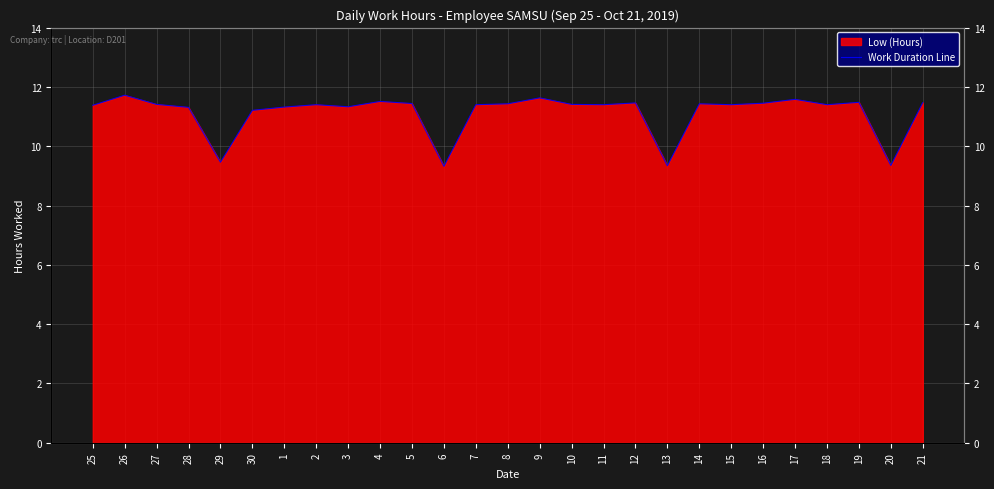

What position from the right is 5?

17